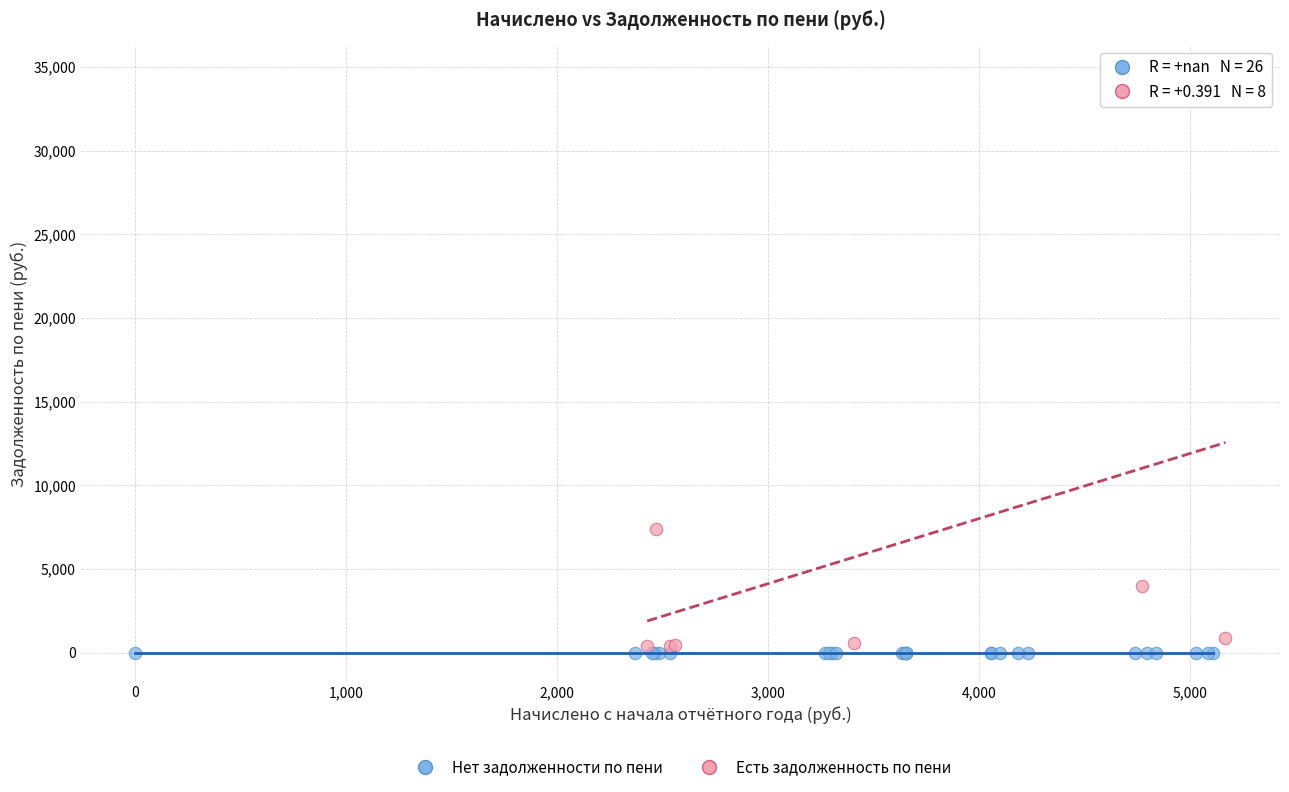

Which series reaches the minimum Y coordinate?

Нет задолженности по пени